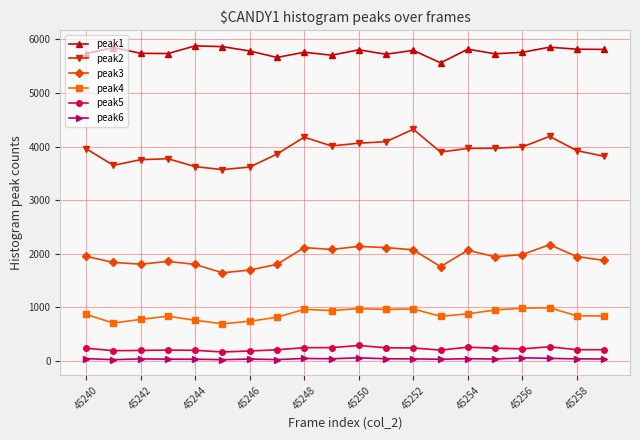

How many distinct data groups are displayed?

6